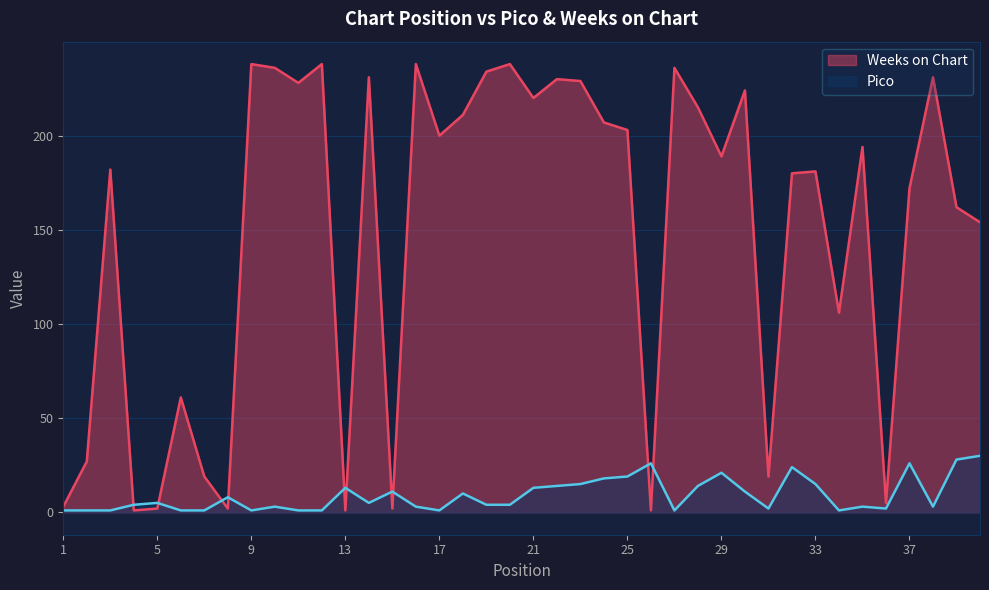

How many intersections are there between Pico and Weeks on Chart?

10